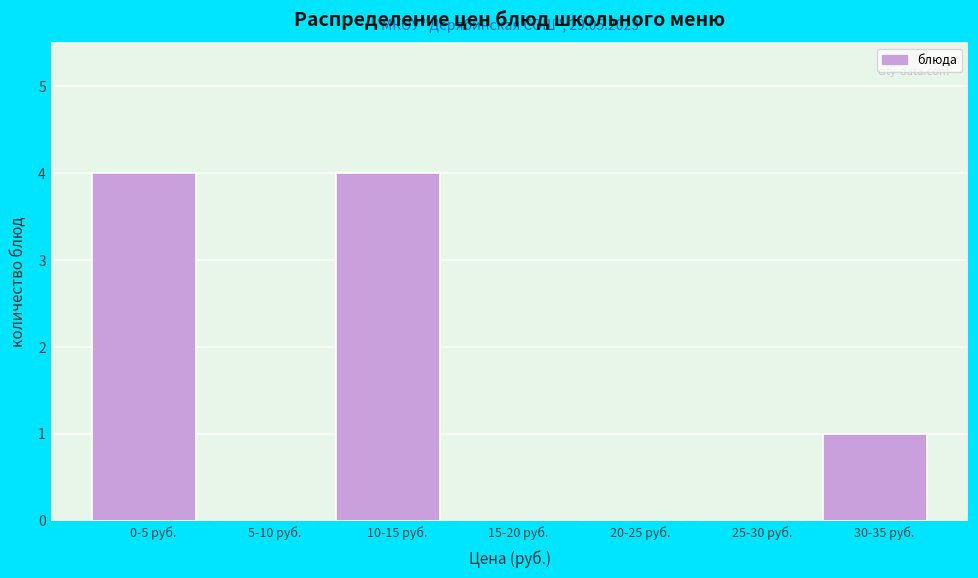

Reading right to left, extract all data points from this chart.

30-35 руб.=1	25-30 руб.=0	20-25 руб.=0	15-20 руб.=0	10-15 руб.=4	5-10 руб.=0	0-5 руб.=4